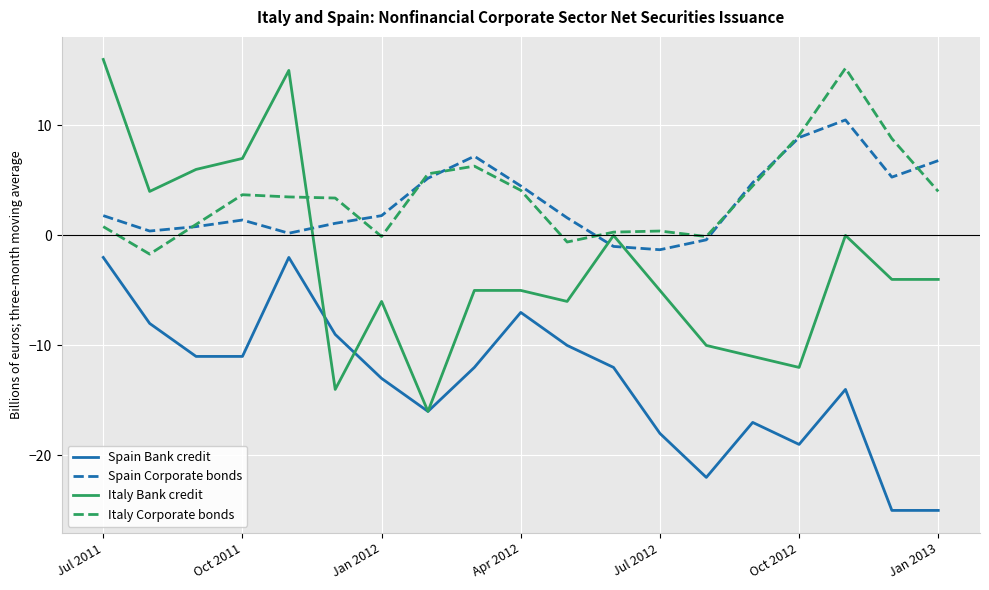

Which series has the largest range (max minus min)?

Italy Bank credit